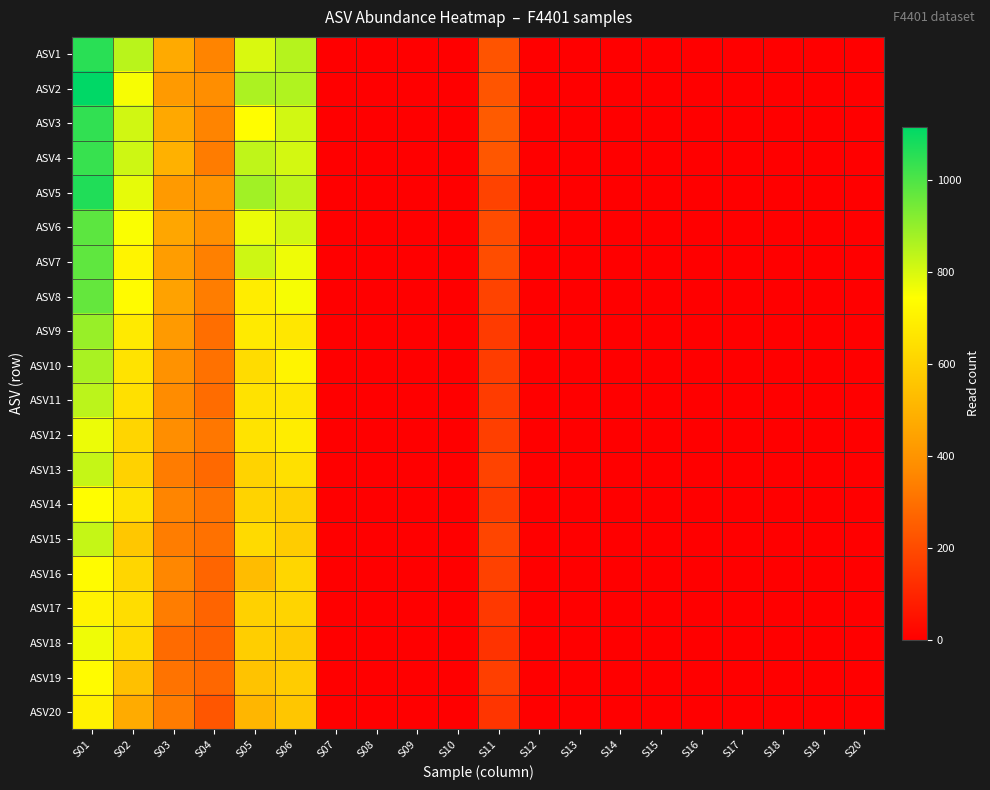

Which category has the lowest value across all series?

S07